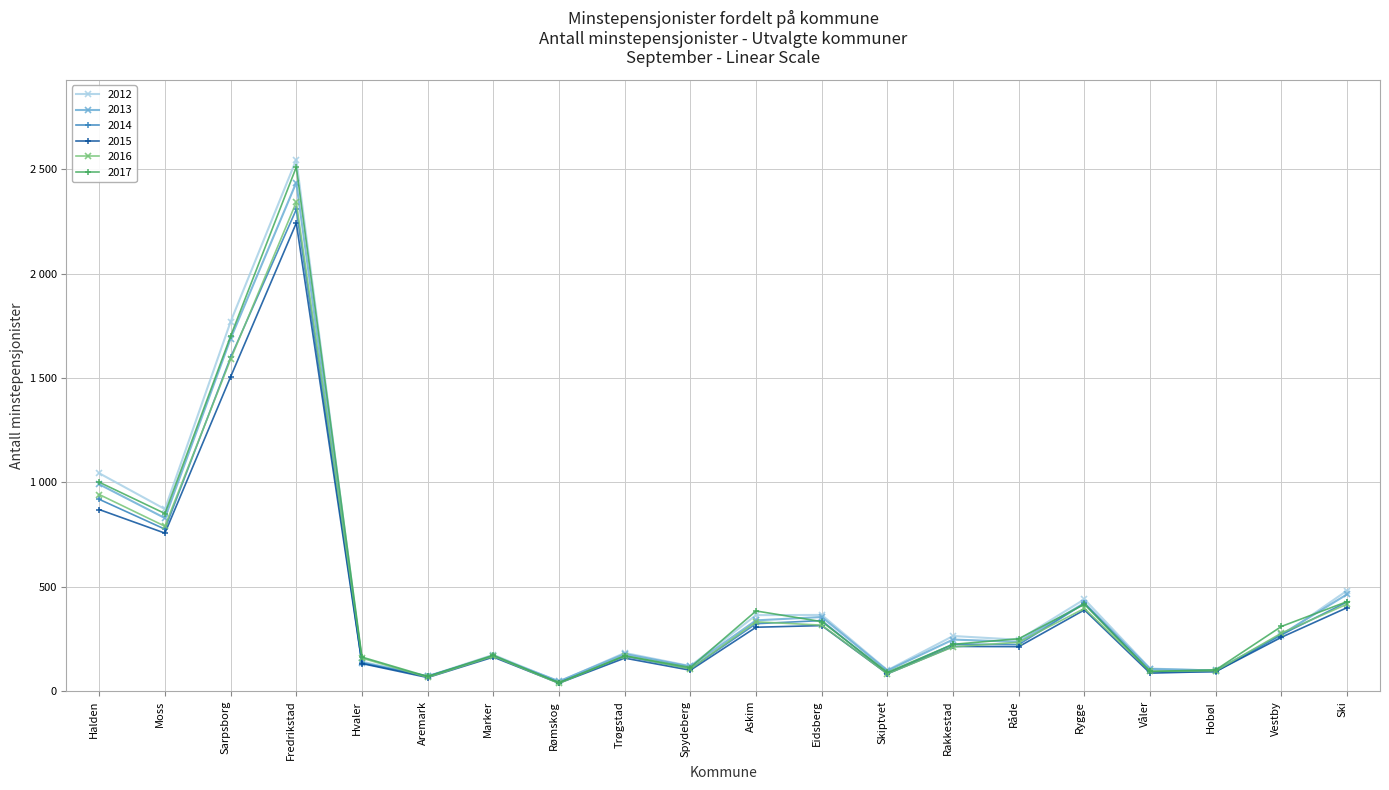

Is this an area chart (filled region under the line)?

No